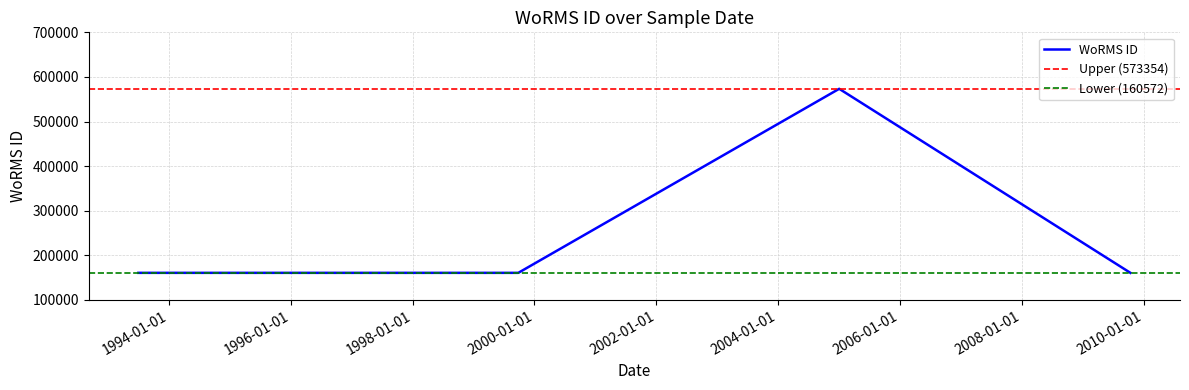

How many lines are shown in the chart?

1